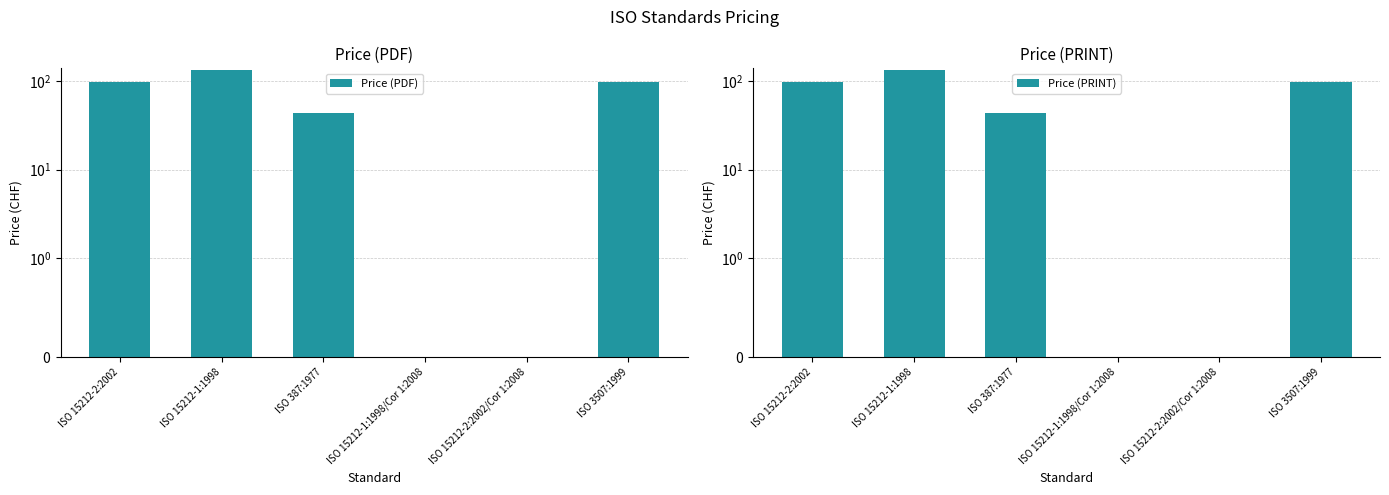

What is the difference between the maximum and minimum values in the Price (PDF) series?

132